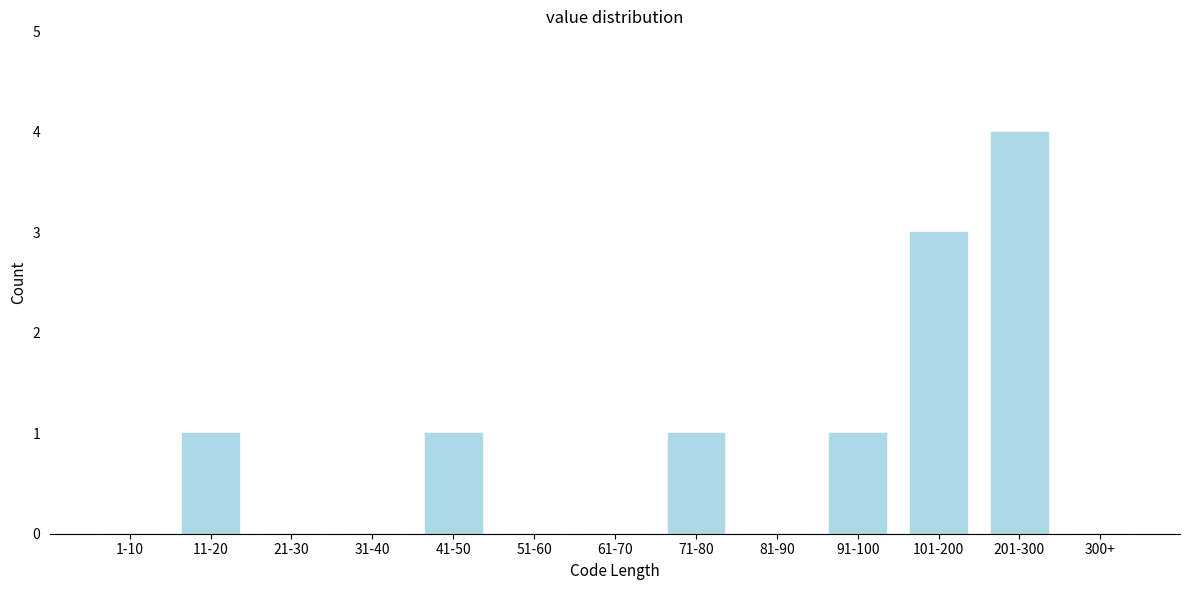

Reading right to left, what are all the values shown in this chart?

300+=0	201-300=4	101-200=3	91-100=1	81-90=0	71-80=1	61-70=0	51-60=0	41-50=1	31-40=0	21-30=0	11-20=1	1-10=0